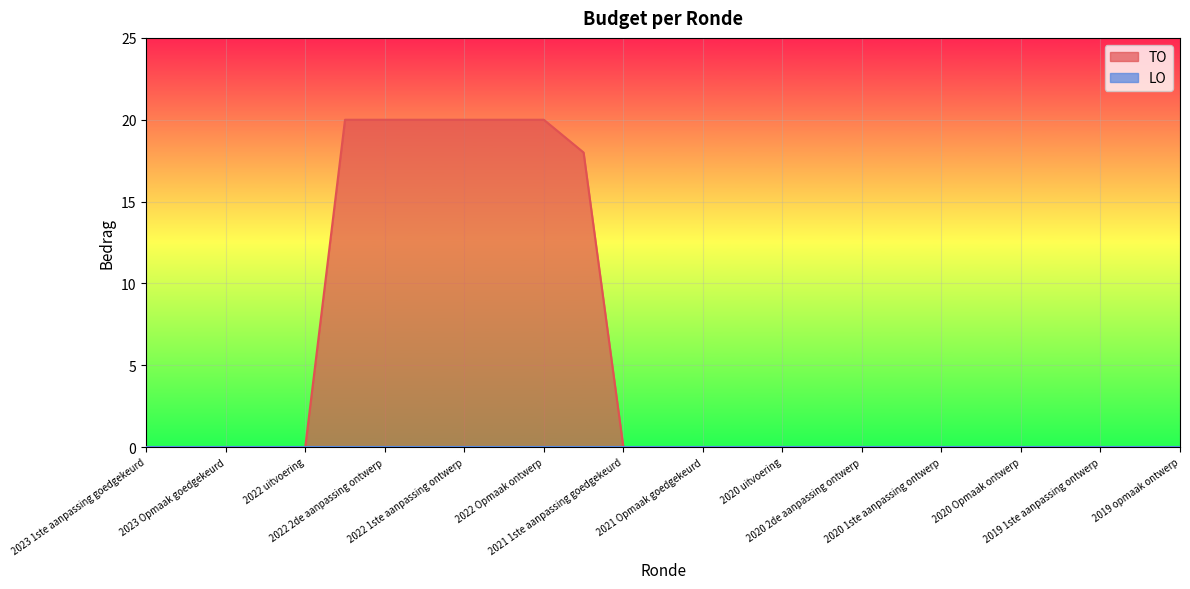

True or false: the data has more than 1 interior local peaks.

False